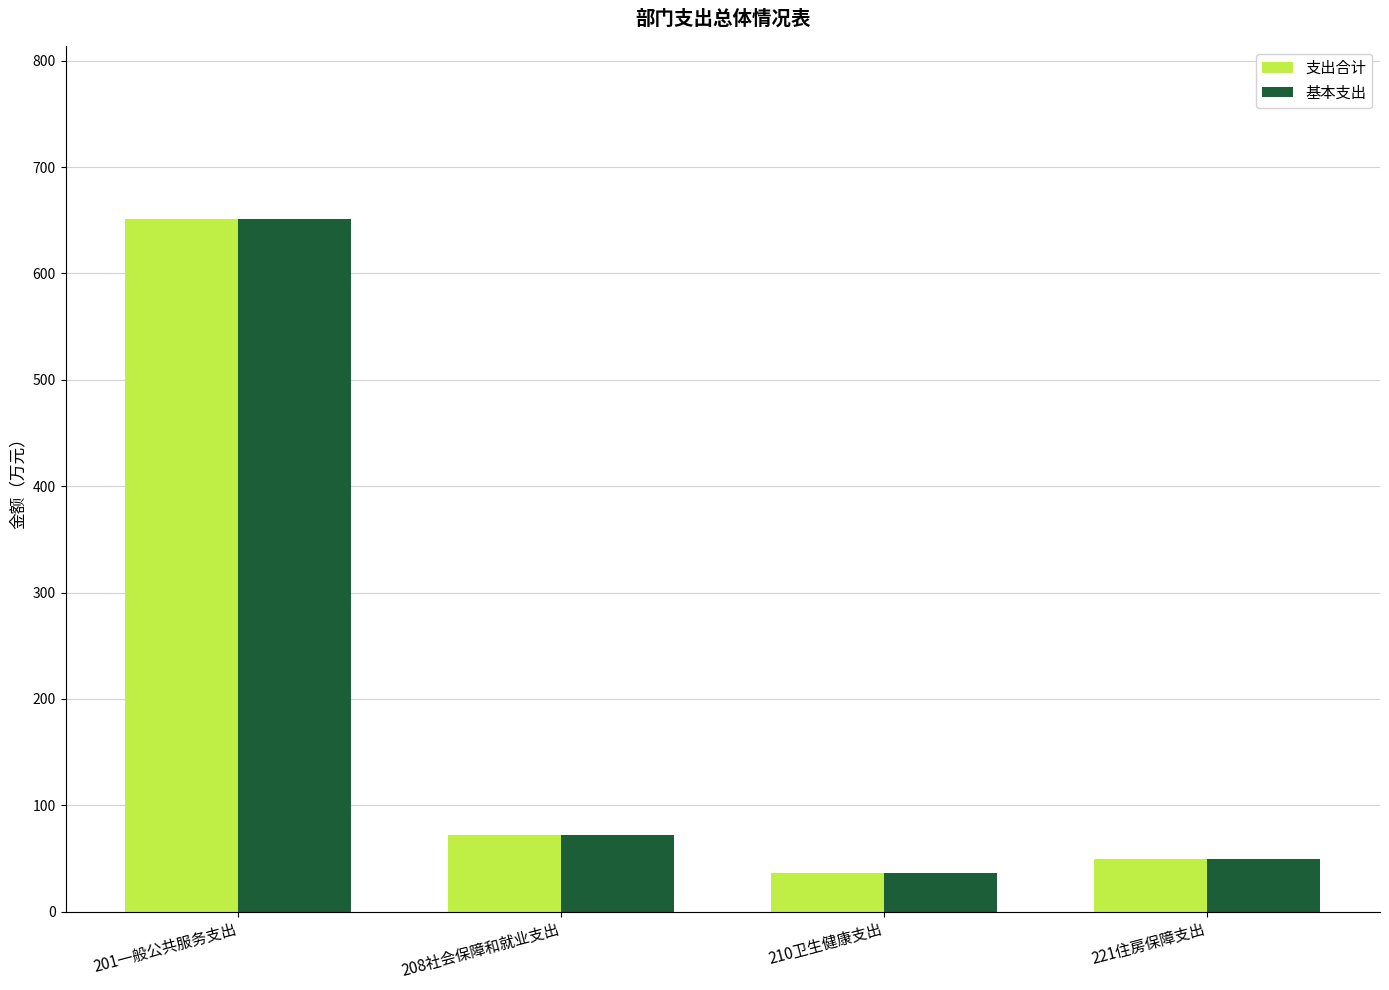

What is the value of the 支出合计 bar at the 1st from the left?

651.0